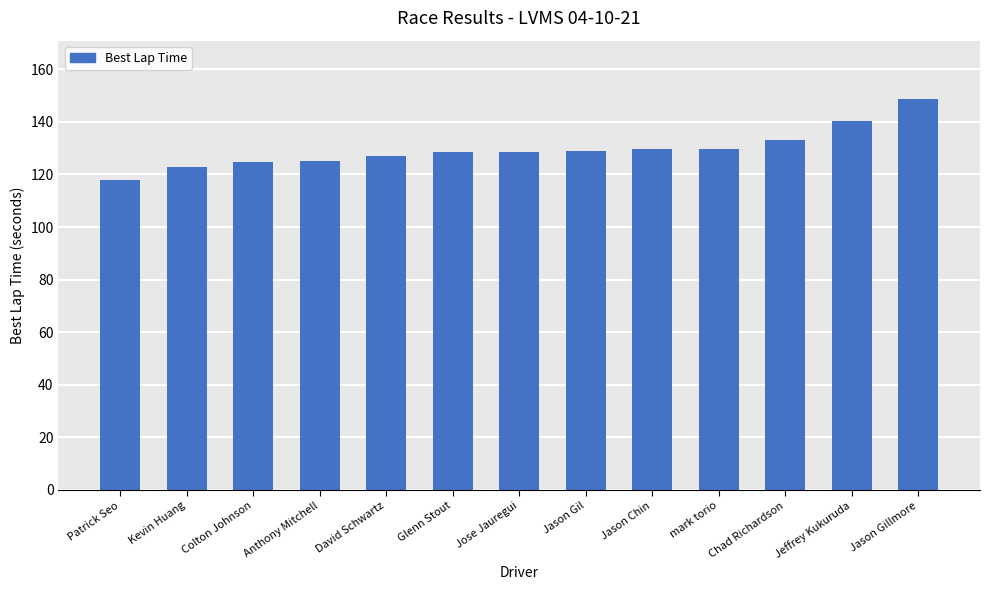

True or false: the data shows 50.9 at Glenn Stout.

False